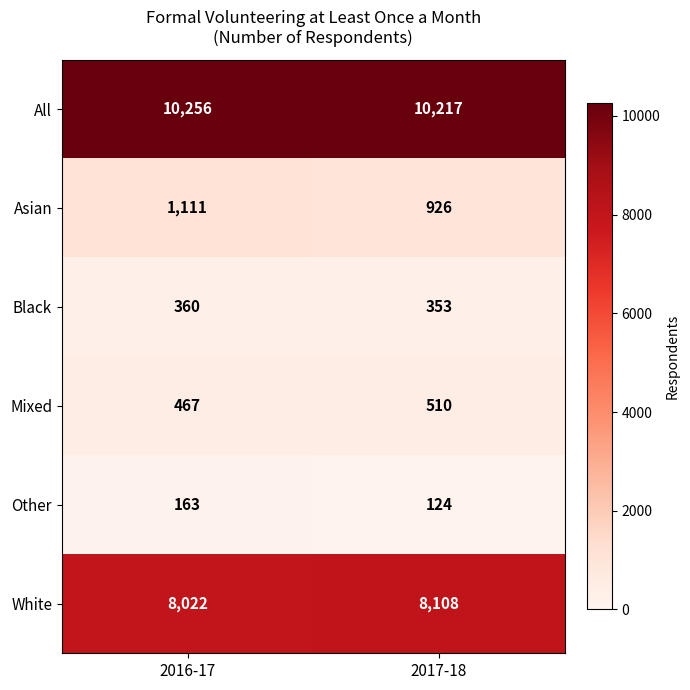

At 2017-18, list the series in order from smallest to largest.

Other, Black, Mixed, Asian, White, All